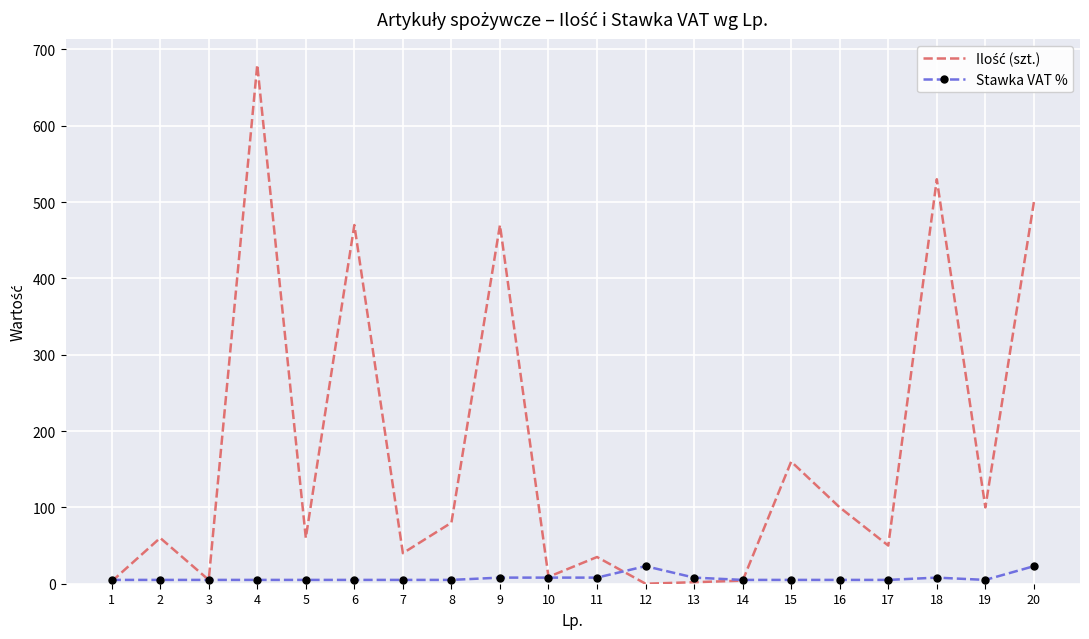

The Stawka VAT % series shows 5 at 15. True or false?

True